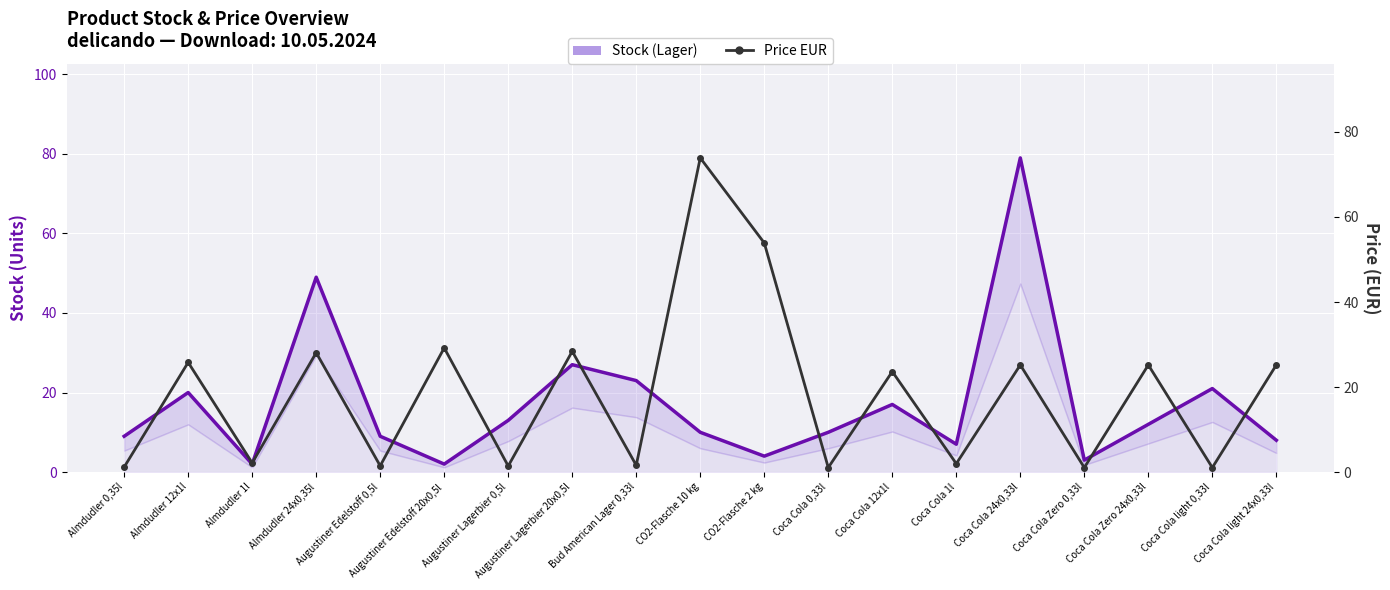

Rank the categories by Price EUR value from highest to lowest.

CO2-Flasche 10 kg, CO2-Flasche 2 kg, Augustiner Edelstoff 20x0,5l, Augustiner Lagerbier 20x0,5l, Almdudler 24x0,35l, Almdudler 12x1l, Coca Cola 24x0,33l, Coca Cola Zero 24x0,33l, Coca Cola light 24x0,33l, Coca Cola 12x1l, Almdudler 1l, Coca Cola 1l, Bud American Lager 0,33l, Augustiner Edelstoff 0,5l, Augustiner Lagerbier 0,5l, Almdudler 0,35l, Coca Cola 0,33l, Coca Cola Zero 0,33l, Coca Cola light 0,33l